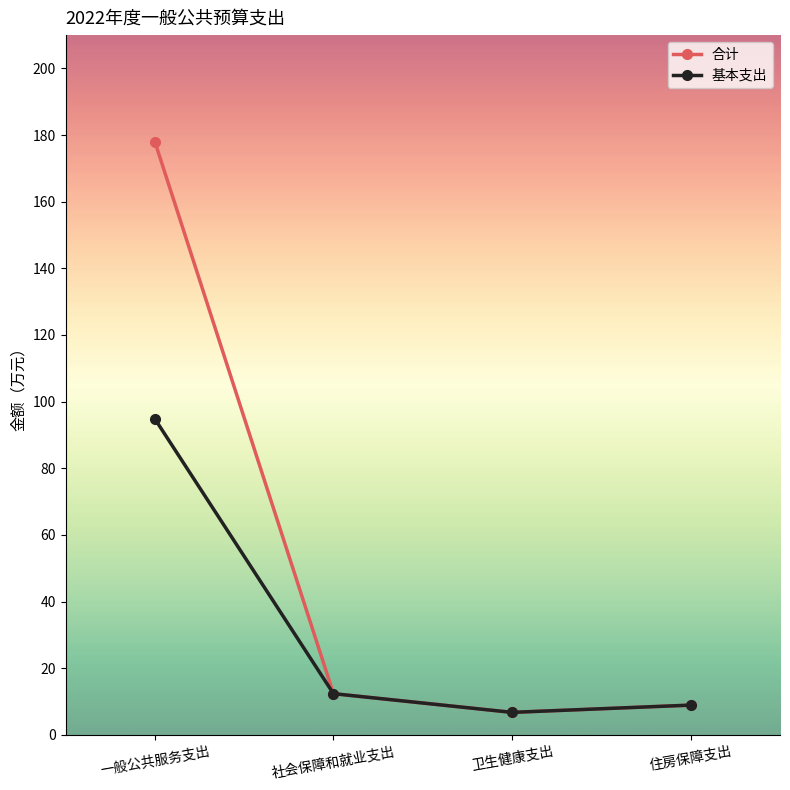

Rank the categories by 合计 value from highest to lowest.

一般公共服务支出, 社会保障和就业支出, 住房保障支出, 卫生健康支出